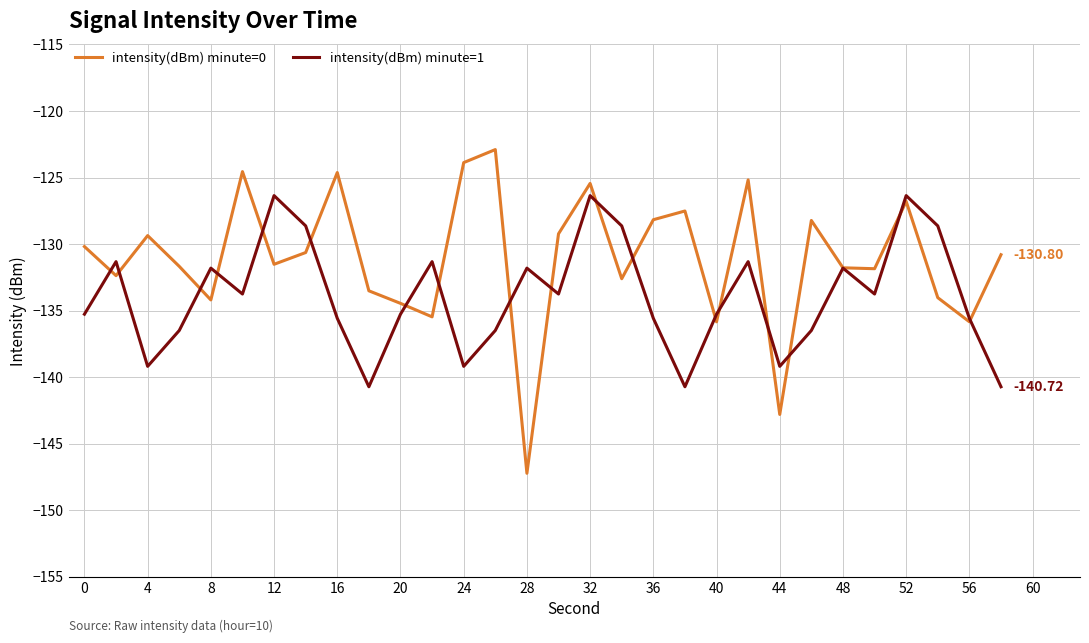

Which series has the largest range (max minus min)?

intensity(dBm) minute=0